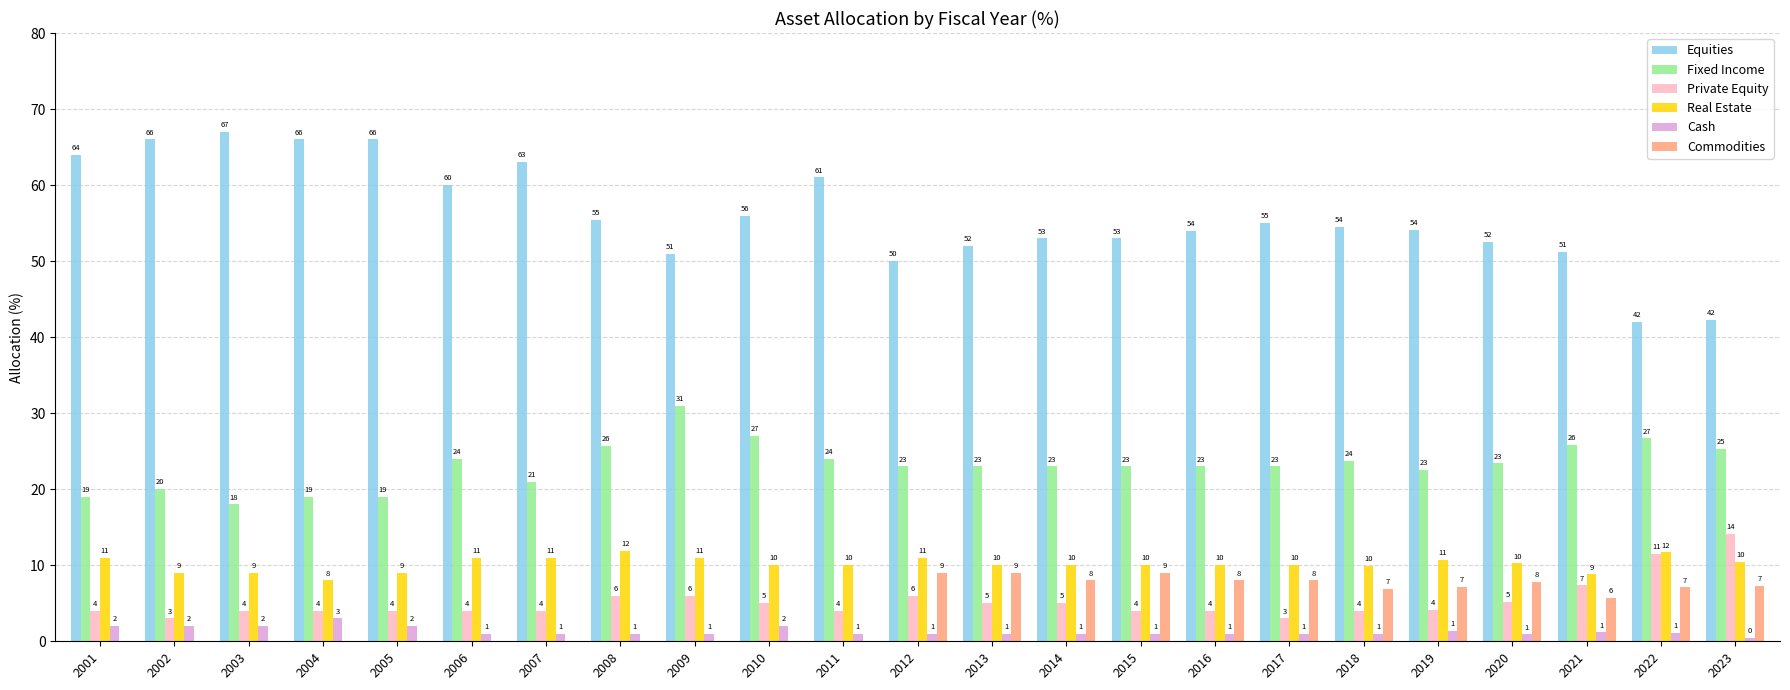

Which series changed the most between 2006 and 2010?

Equities